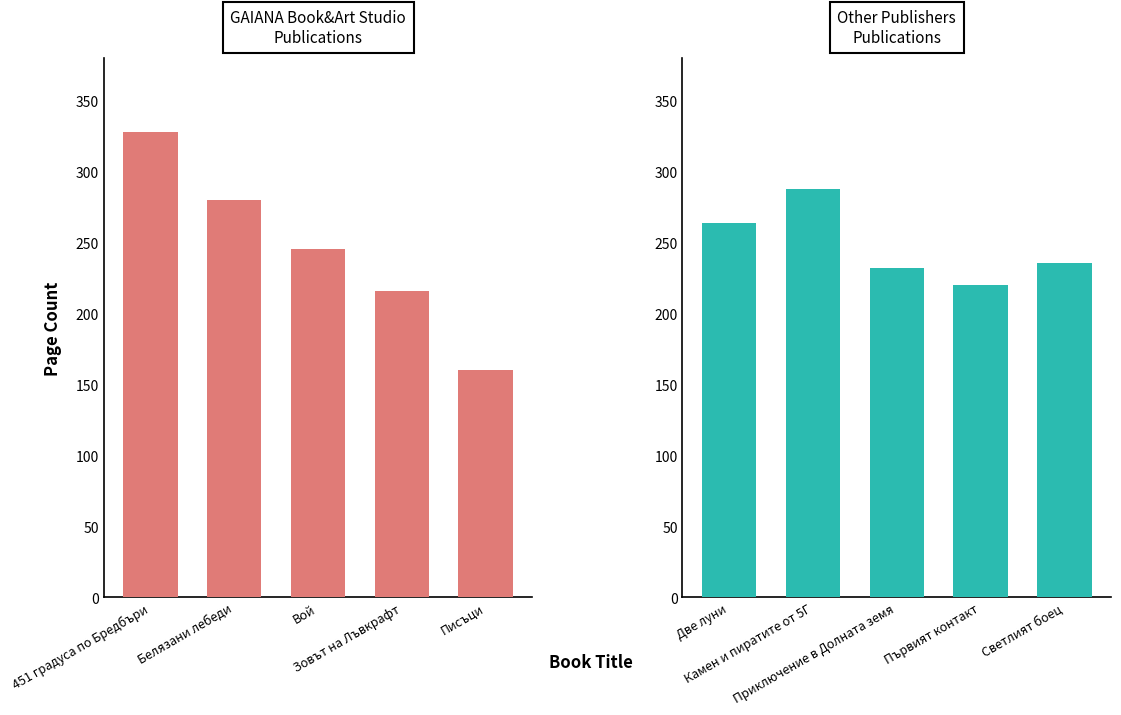

How many groups of bars are there?

5